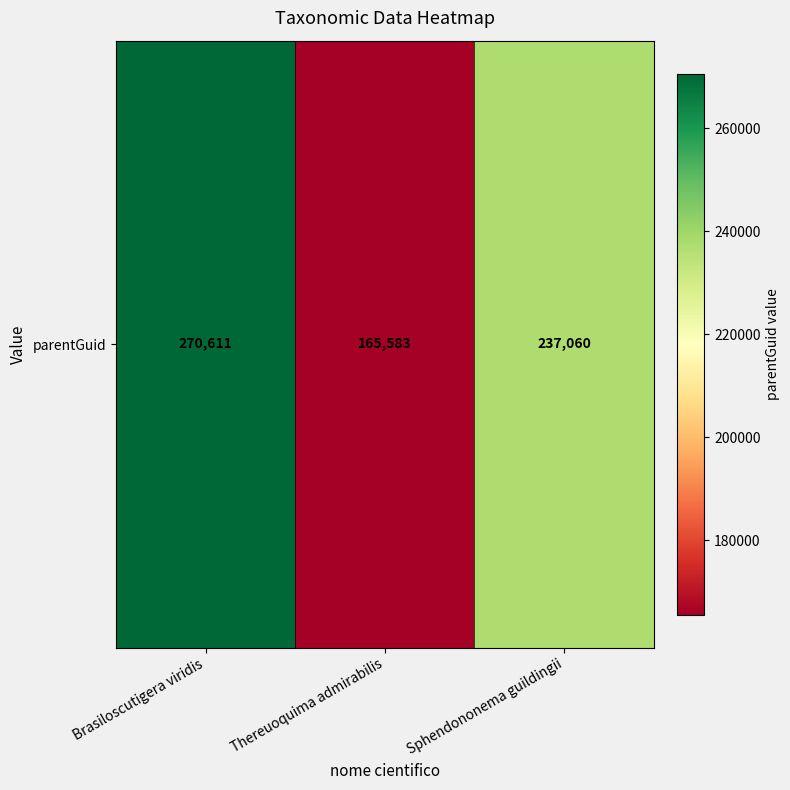

Which has a higher value, Sphendononema guildingii or Brasiloscutigera viridis?

Brasiloscutigera viridis